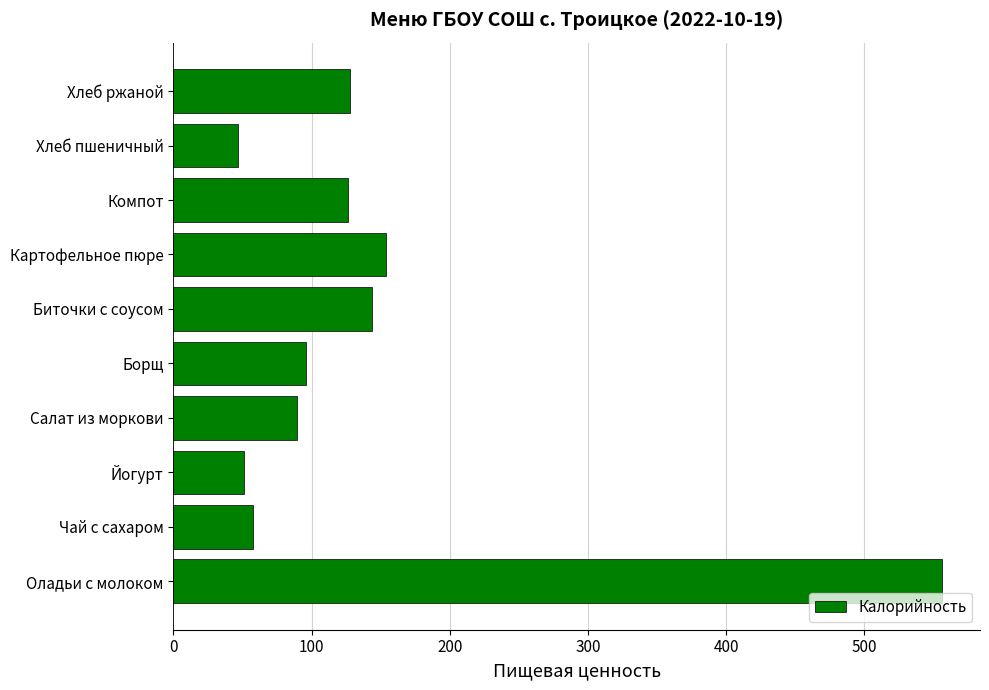

Approximately how many times larger is the value at Хлеб пшеничный compared to Биточки с соусом?

0.3